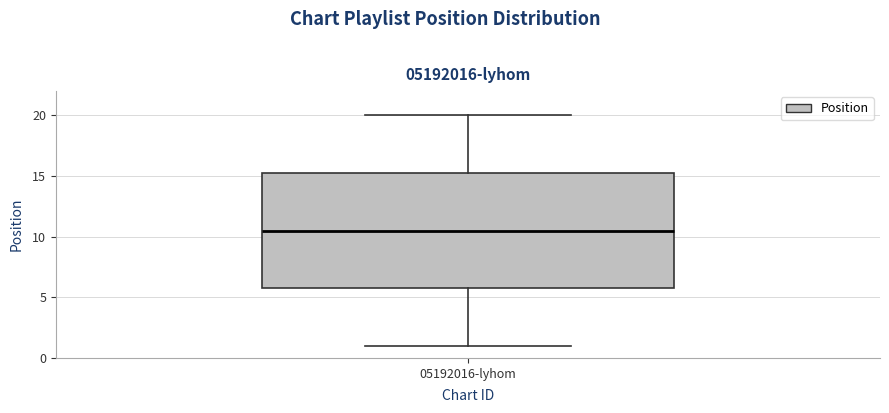

Where does the upper whisker of the box for 05192016-lyhom end on the y-axis? The values are not printed on the chart, so give them approximately, as read against the axis.

20.0